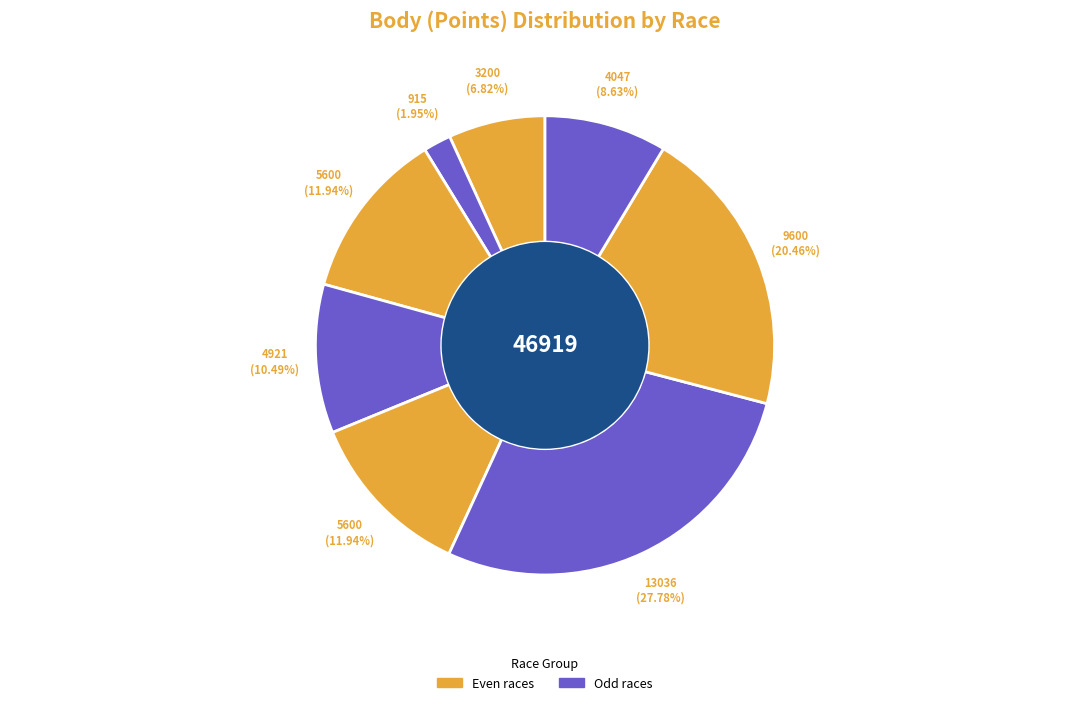

To the nearest percent, what is the difference between the largest and smallest slice percentages?

26%